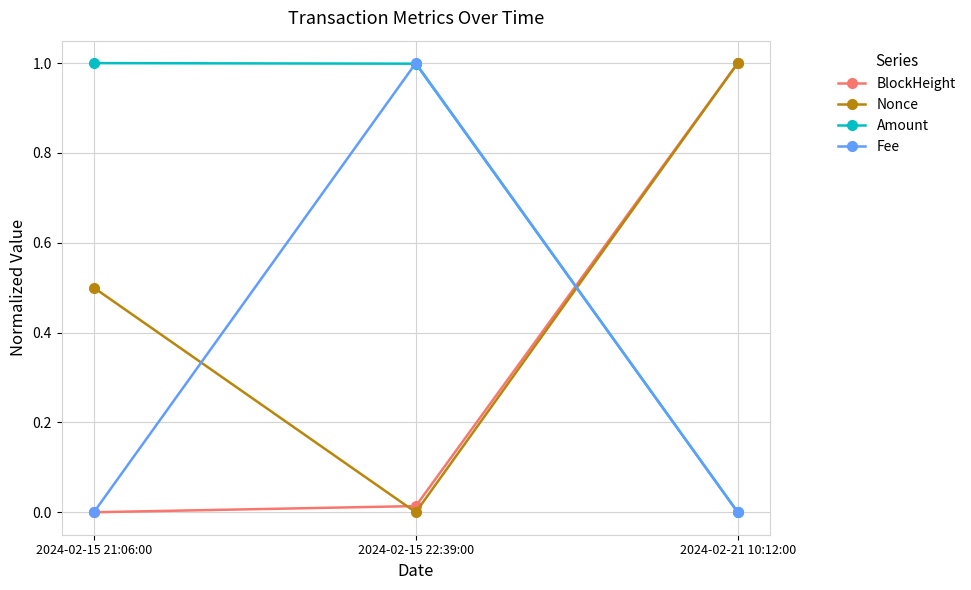

Is it true that Nonce equals 0.0 at 2024-02-15 22:39:00?

True